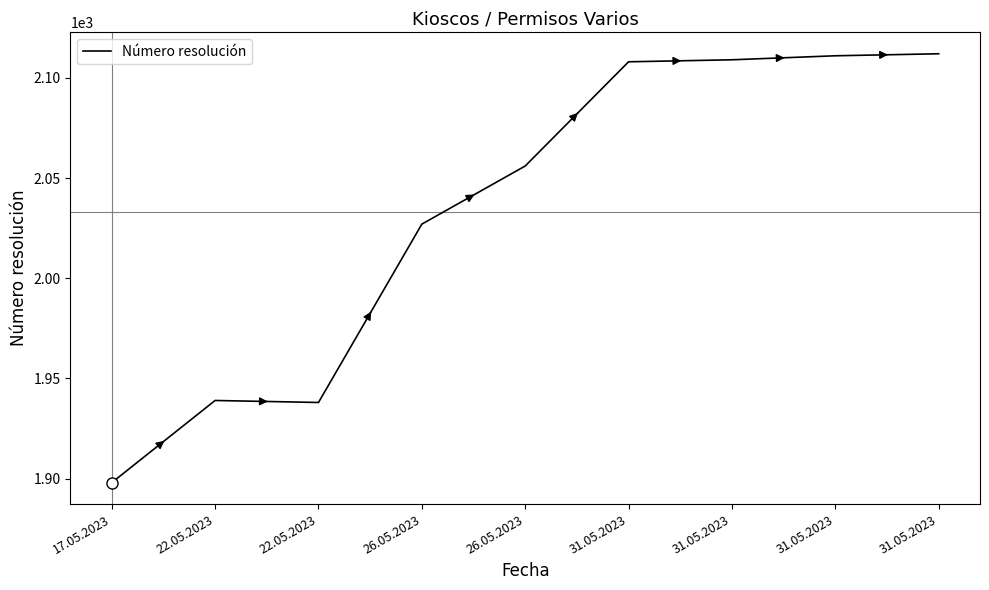

Does the chart have visible grid lines?

No